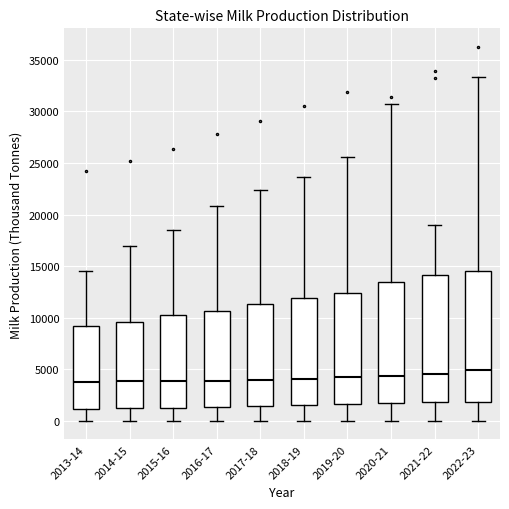

Reading left to right, read every box against the y-axis: the position of its median line, the range the box covers, and the ends of its whiskers. The values are not printed on the chart, so give them approximately, as read against the axis.

2013-14: median 4000, box 1000 to 9000, whiskers 0 to 14500
2014-15: median 4000, box 1000 to 9500, whiskers 0 to 17000
2015-16: median 4000, box 1500 to 10500, whiskers 0 to 18500
2016-17: median 4000, box 1500 to 10500, whiskers 0 to 21000
2017-18: median 4000, box 1500 to 11500, whiskers 0 to 22500
2018-19: median 4000, box 1500 to 12000, whiskers 0 to 23500
2019-20: median 4000, box 1500 to 12500, whiskers 0 to 25500
2020-21: median 4500, box 1500 to 13500, whiskers 0 to 30500
2021-22: median 4500, box 2000 to 14000, whiskers 0 to 19000
2022-23: median 5000, box 2000 to 14500, whiskers 0 to 33500